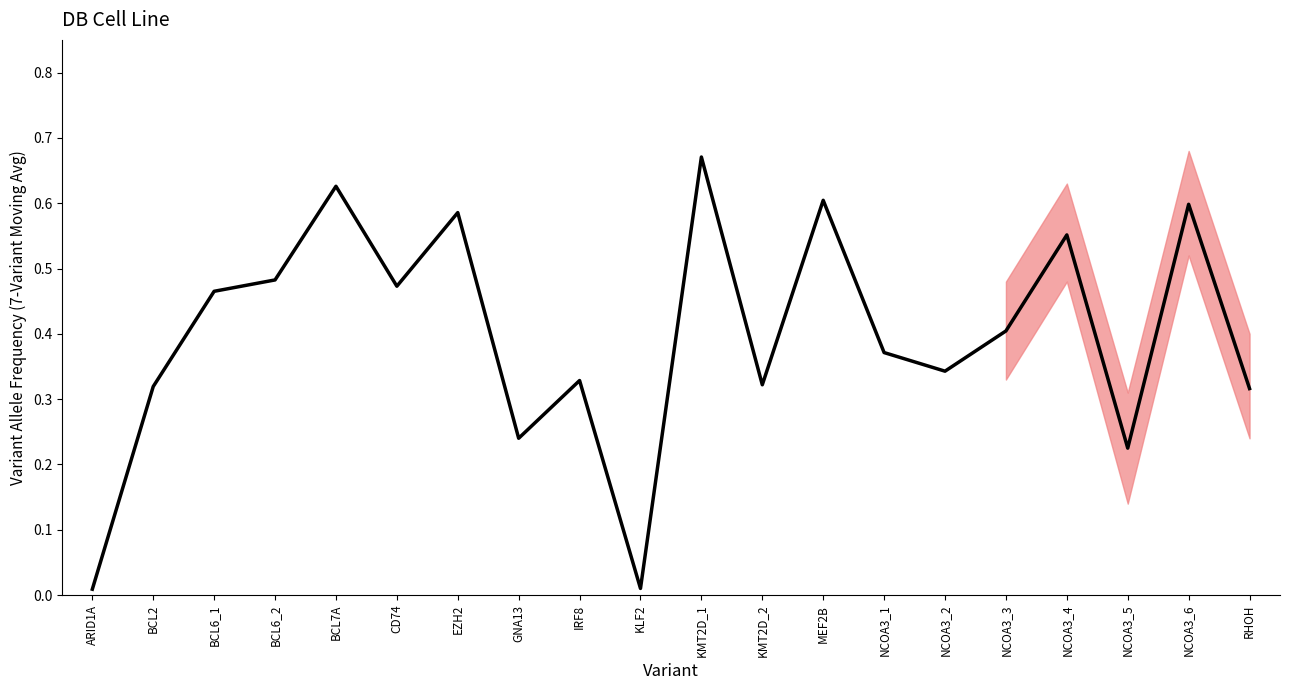

List the labels in order of value, smallest first.

ARID1A, KLF2, NCOA3_5, GNA13, RHOH, BCL2, KMT2D_2, IRF8, NCOA3_2, NCOA3_1, NCOA3_3, BCL6_1, CD74, BCL6_2, NCOA3_4, EZH2, NCOA3_6, MEF2B, BCL7A, KMT2D_1